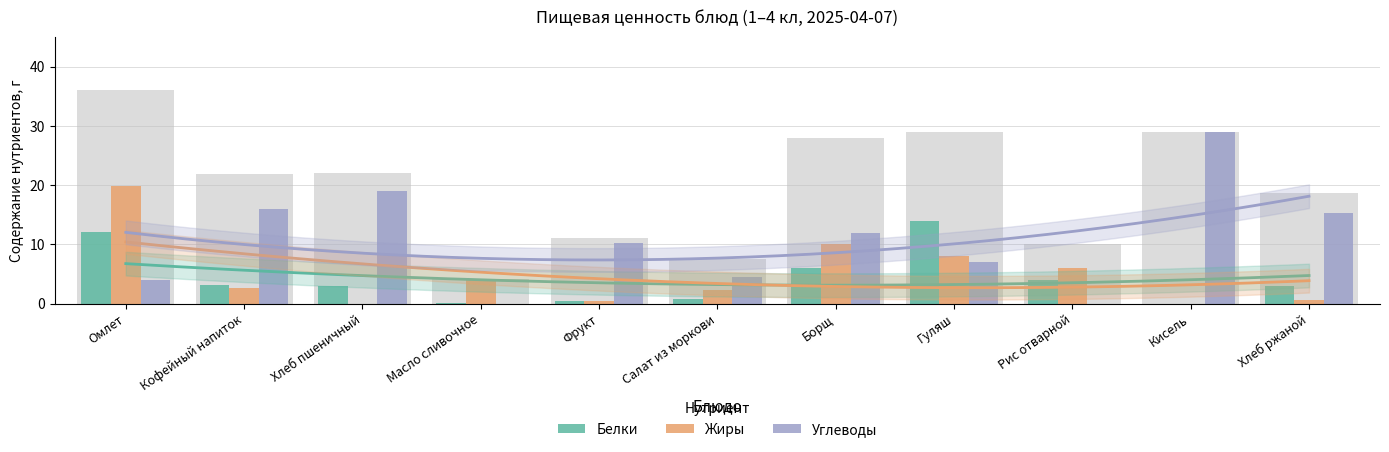

Which series has the largest range (max minus min)?

Углеводы